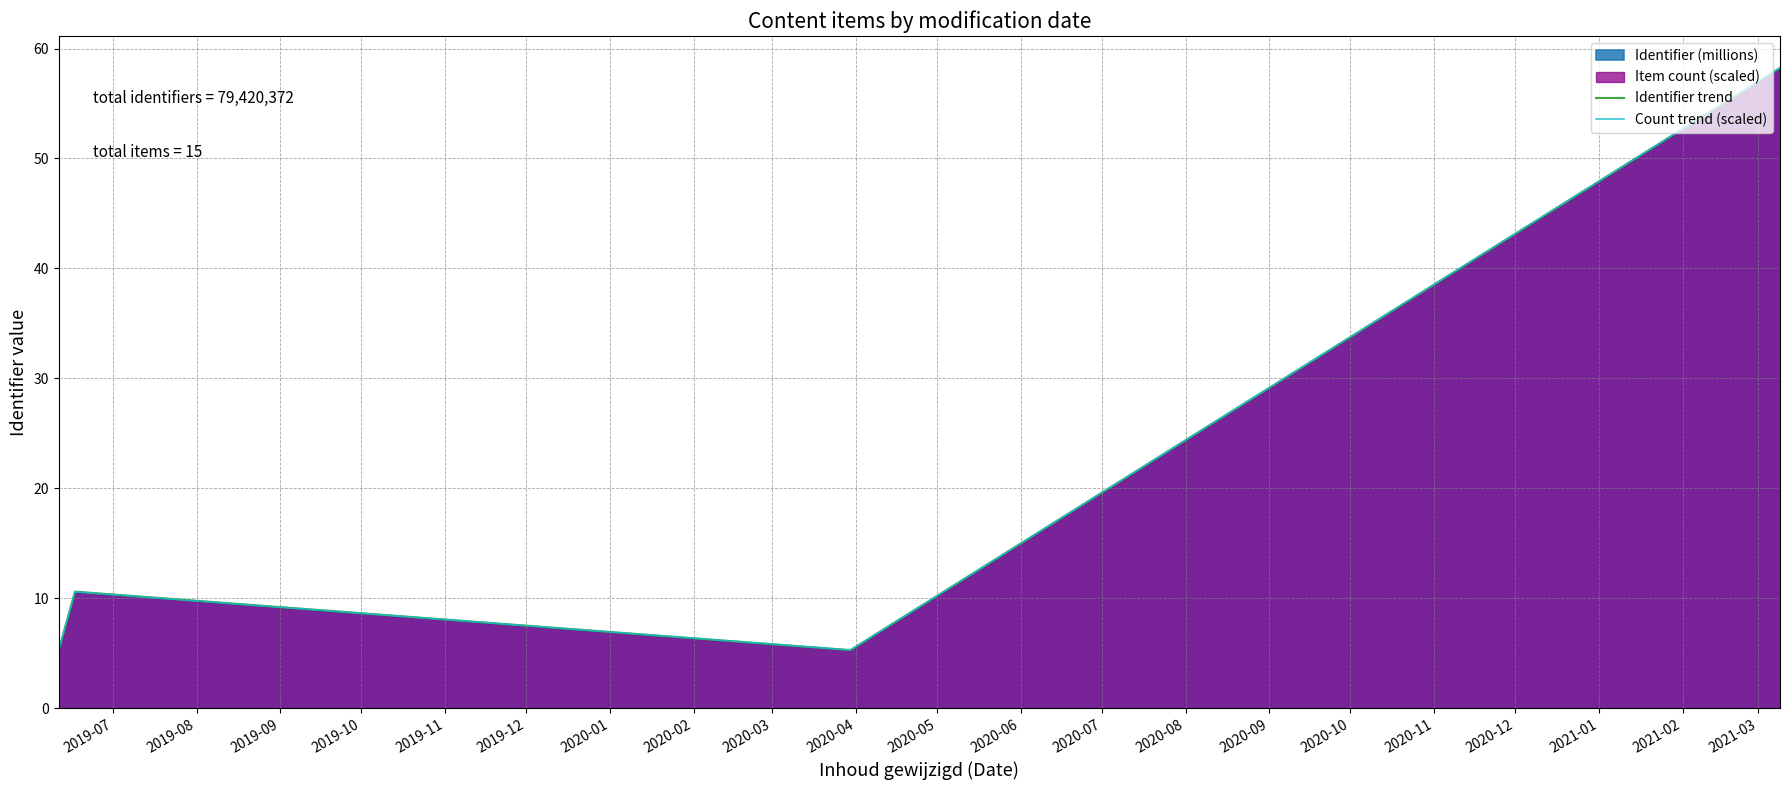

How many values in the Identifier trend series exceed 10?

2